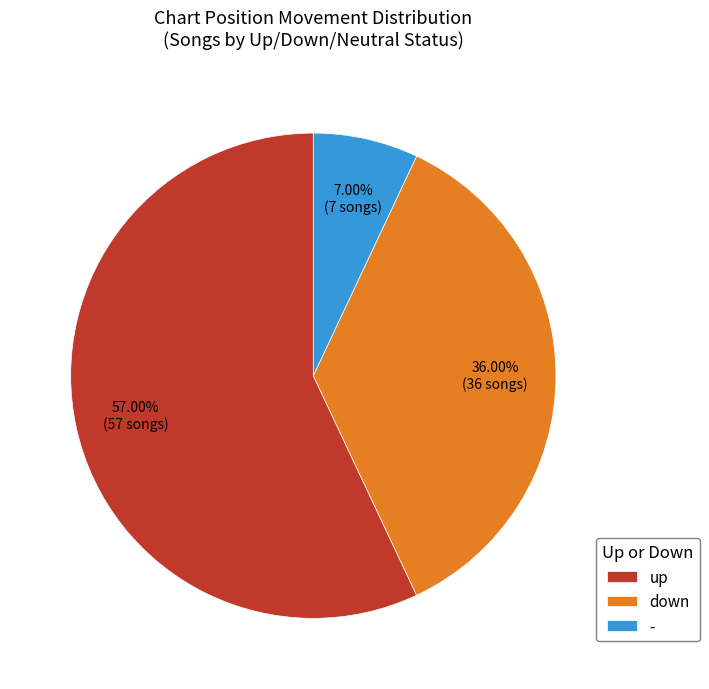

Between down and up, which is larger?

up